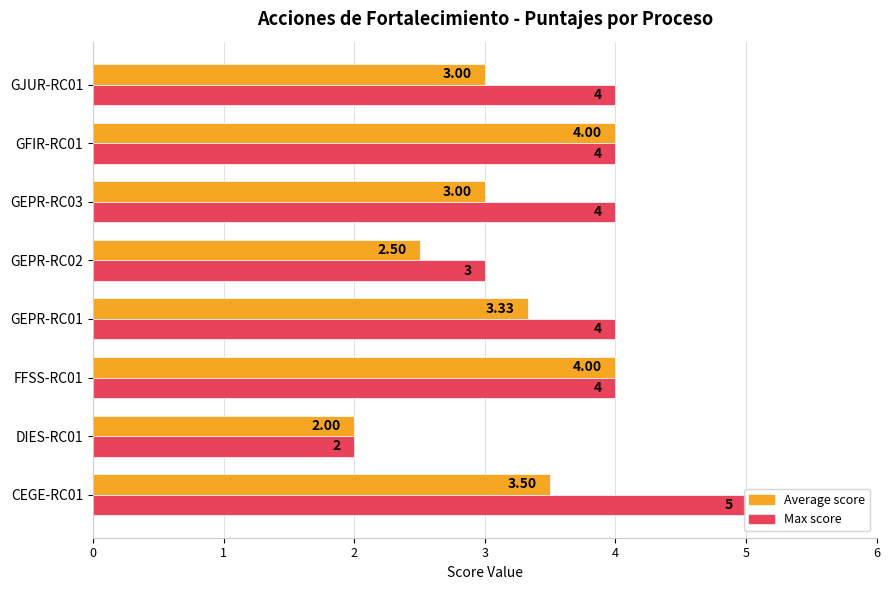

At which category is the sum across all series the highest?

CEGE-RC01